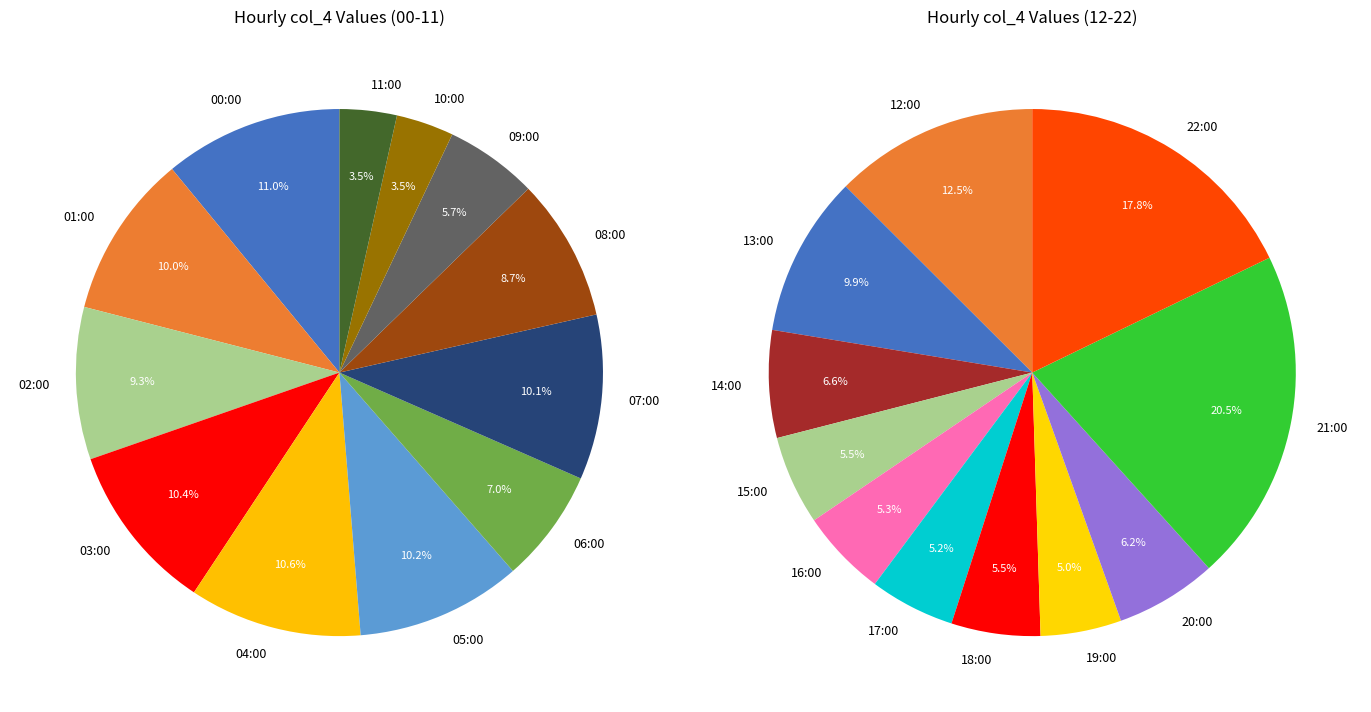

The 04:00 slice represents 11% of the pie. True or false?

True